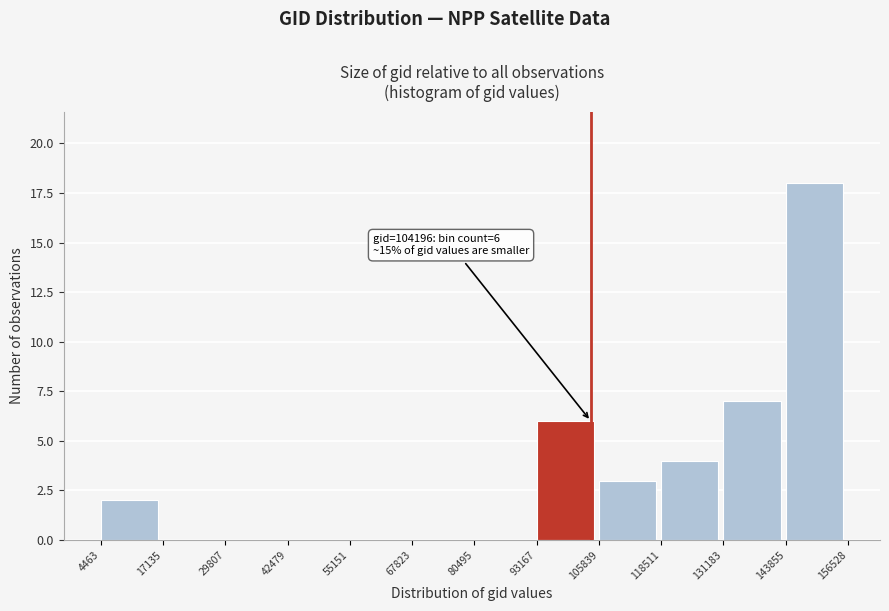

Over which range of the x-axis is the bar tallest?

143855 to 156528